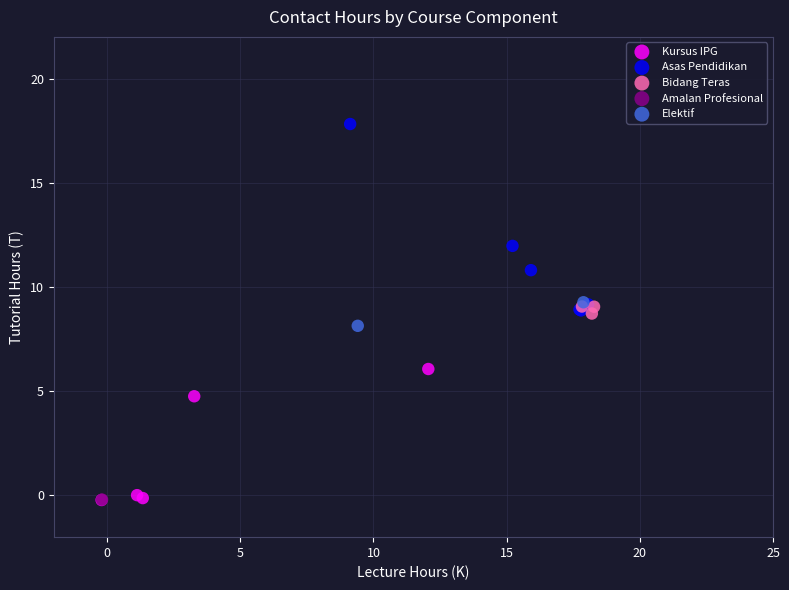

What are all the series names shown in the legend?

Kursus IPG, Asas Pendidikan, Bidang Teras, Amalan Profesional, Elektif